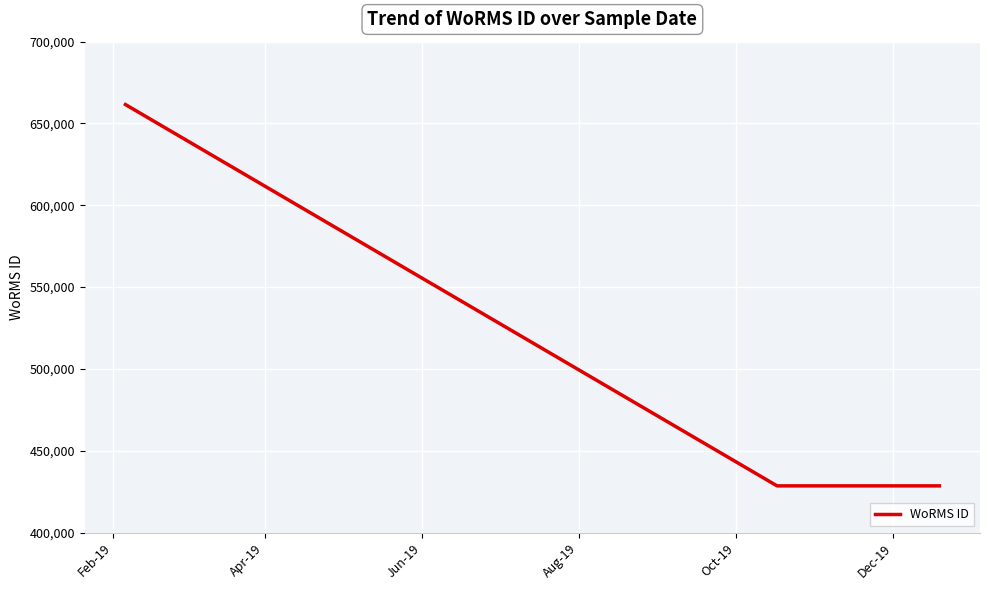

What is the maximum value shown in the chart?

661559